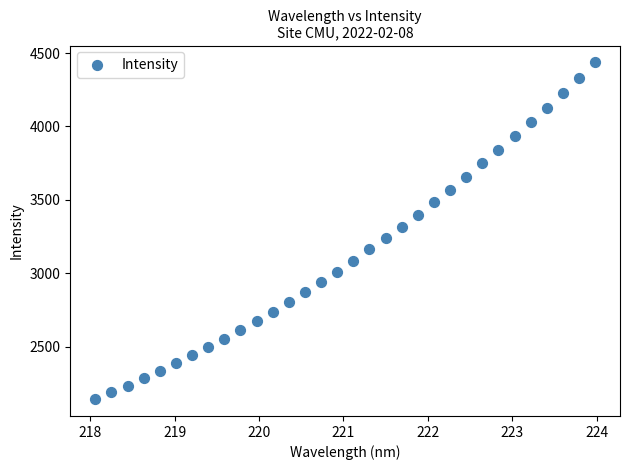

How many points are shown in the scatter plot?

32